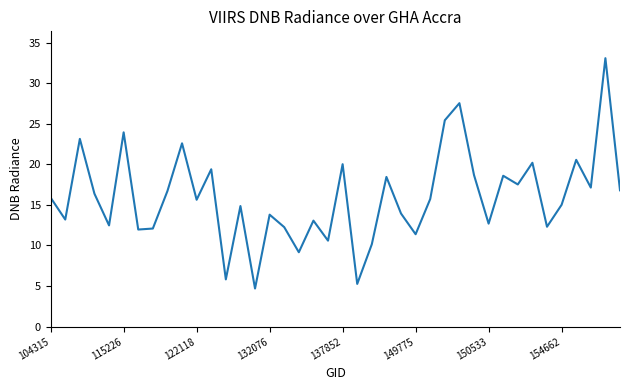

What is the smallest value displayed?

4.7